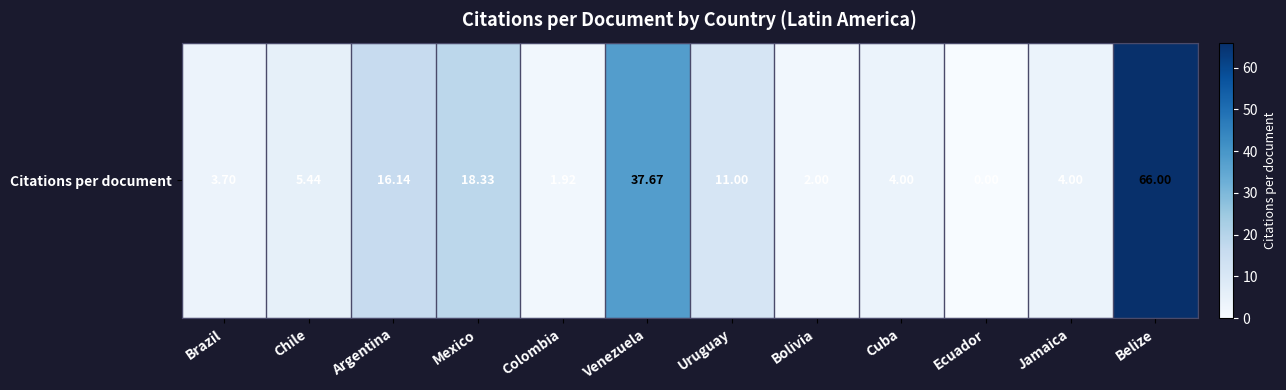

What is the change in value from Ecuador to Jamaica?

+4.0